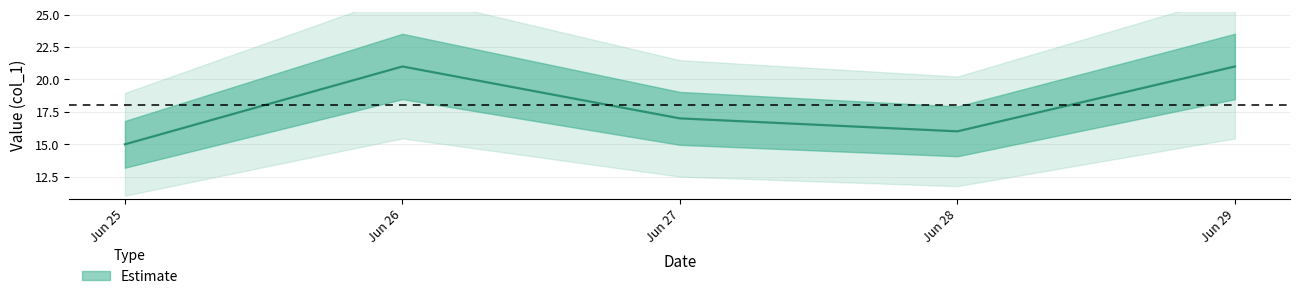

Between 28.06.2024 and 29.06.2024, which is larger?

29.06.2024